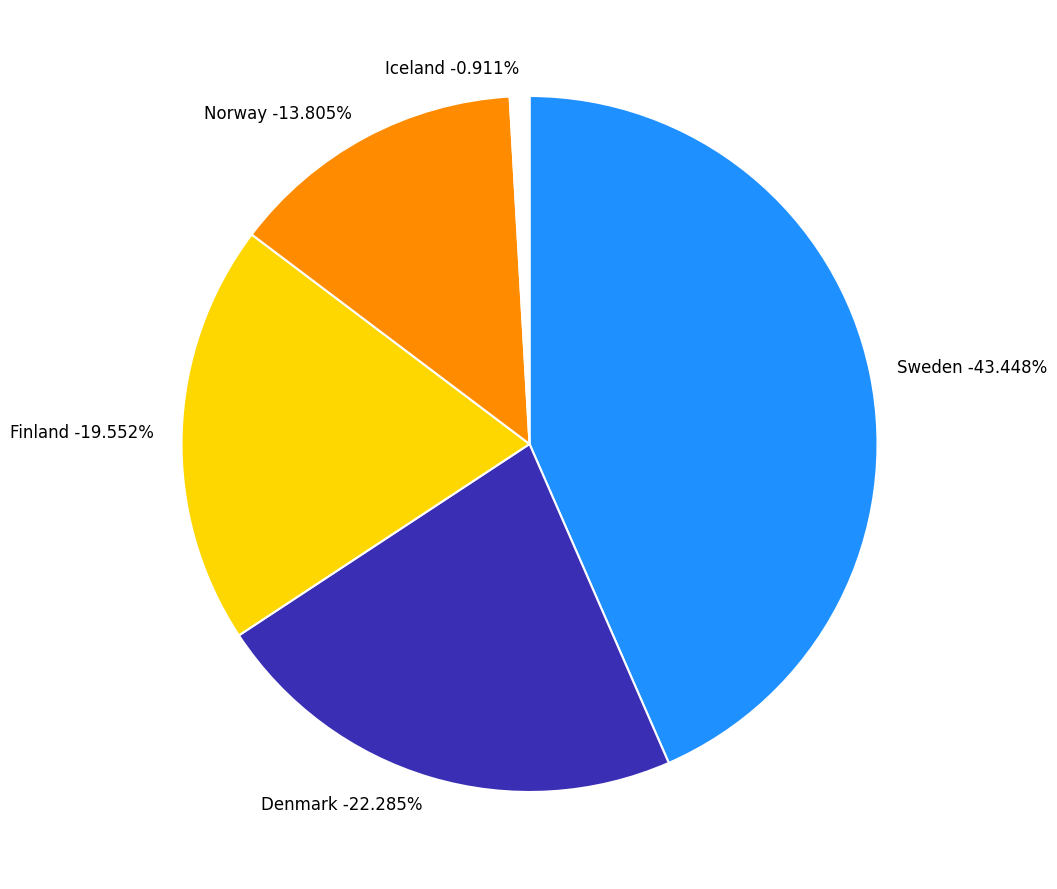

Which category has the biggest portion of the pie?

Sweden